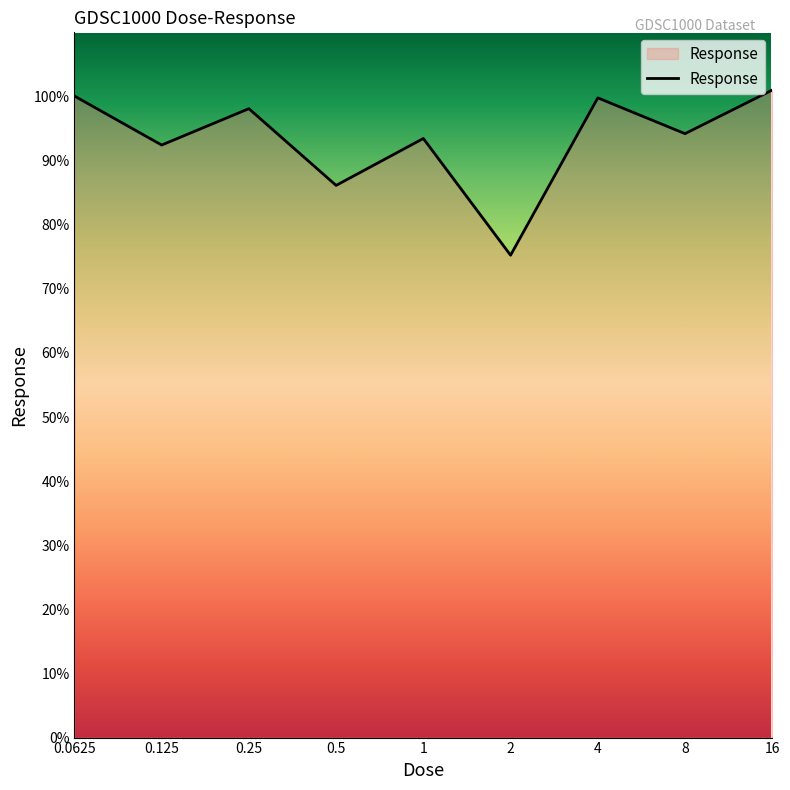

What is the minimum value shown in the chart?

75.2